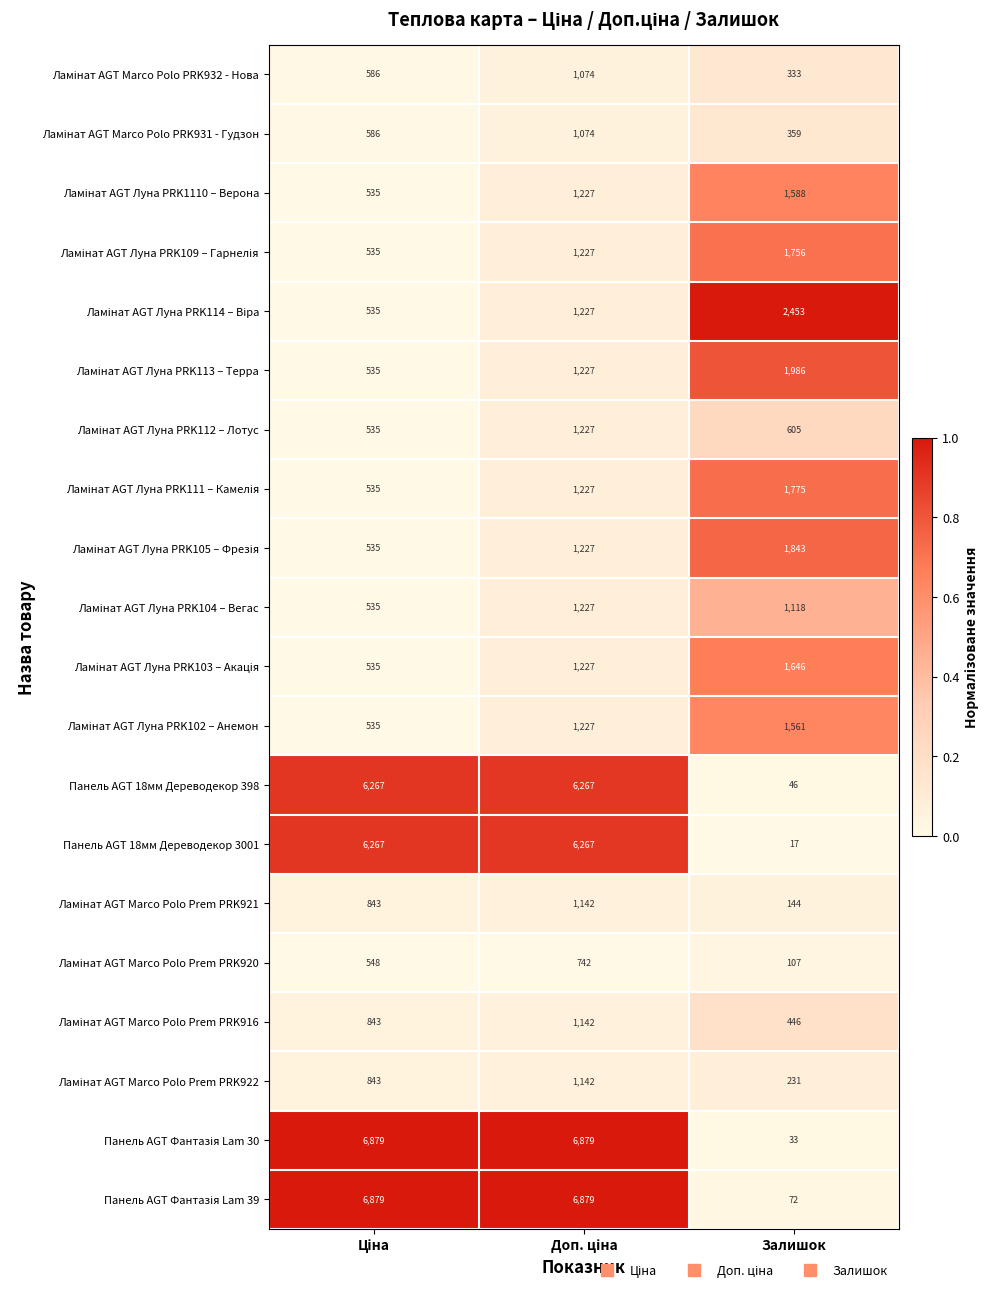

What is the maximum value shown in the chart?

6879